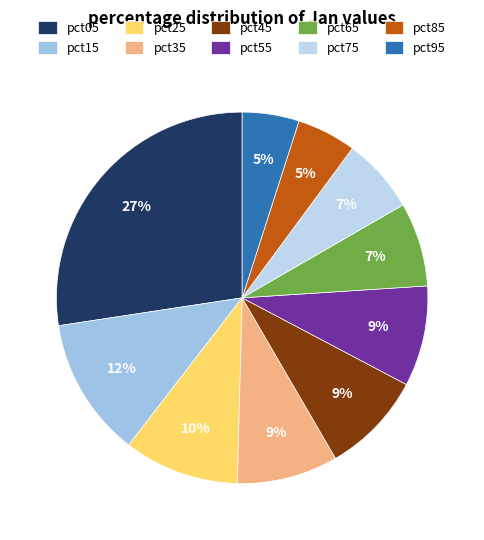

To the nearest percent, what portion does pct85 represent?

5%